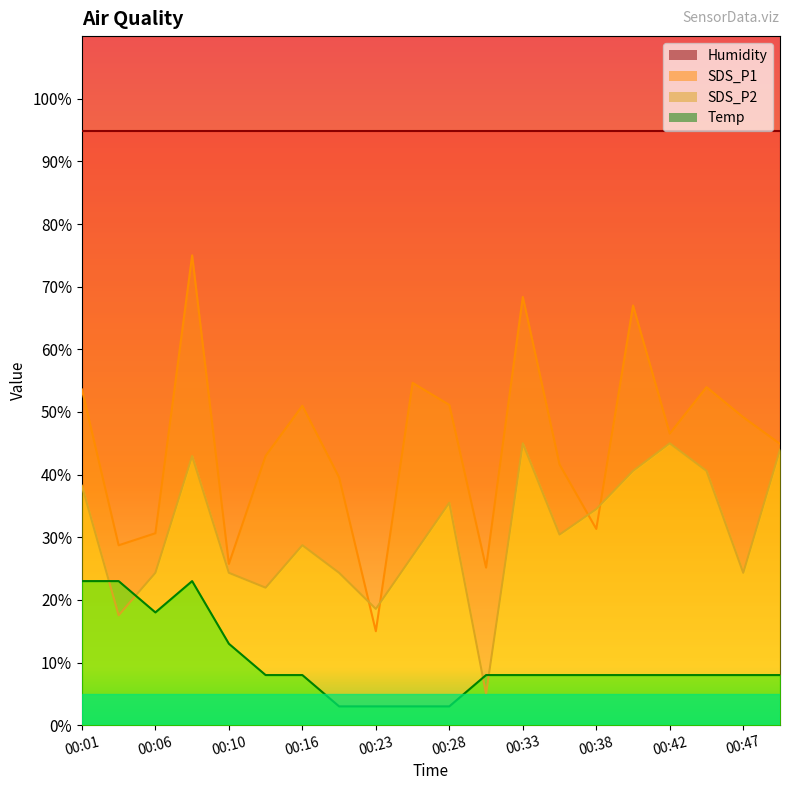

In SDS_P1, how many points are higher than both neighbors (excluding endpoints)?

6